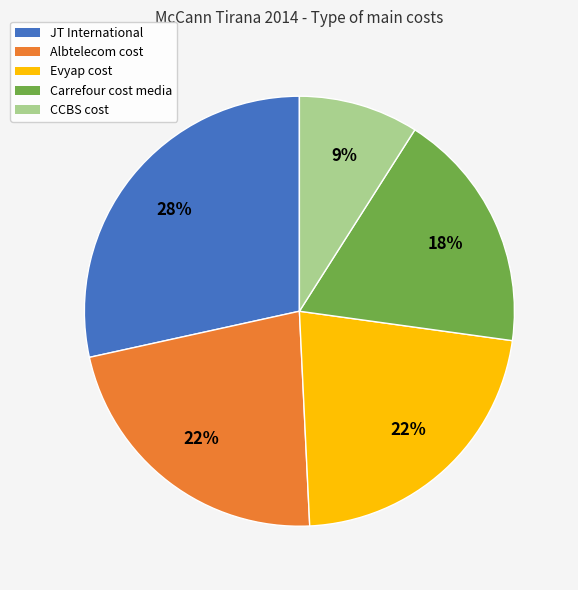

Do JT International and CCBS cost together represent more than half of the pie?

No